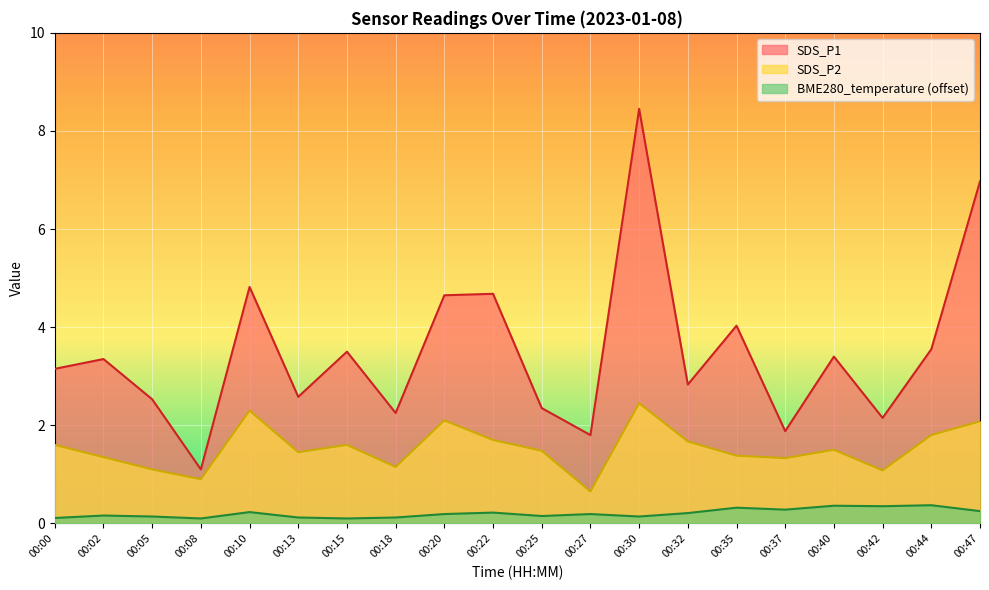

Which series changed the most between 00:22 and 00:47?

SDS_P1